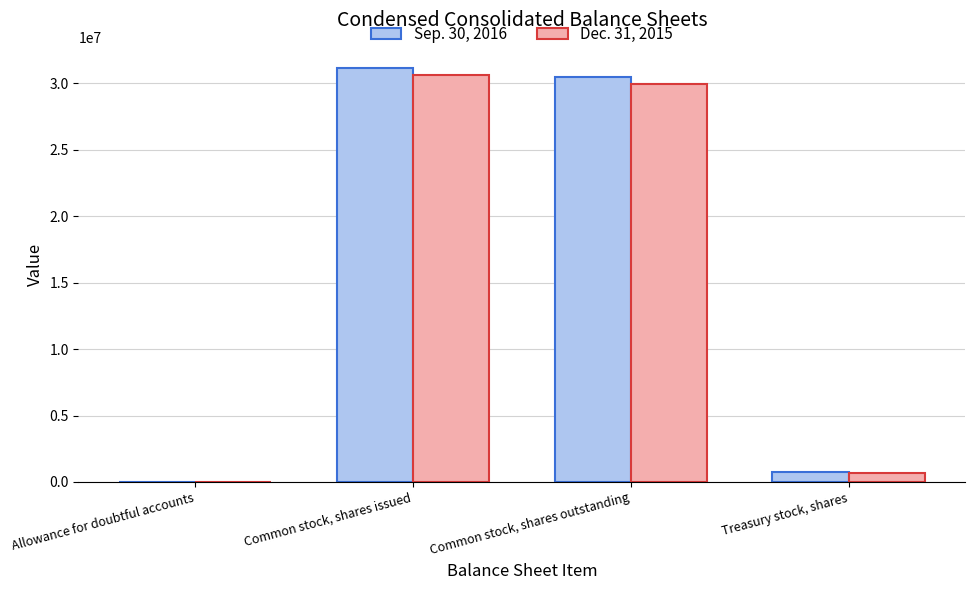

At which label does Sep. 30, 2016 reach its peak?

Common stock, shares issued